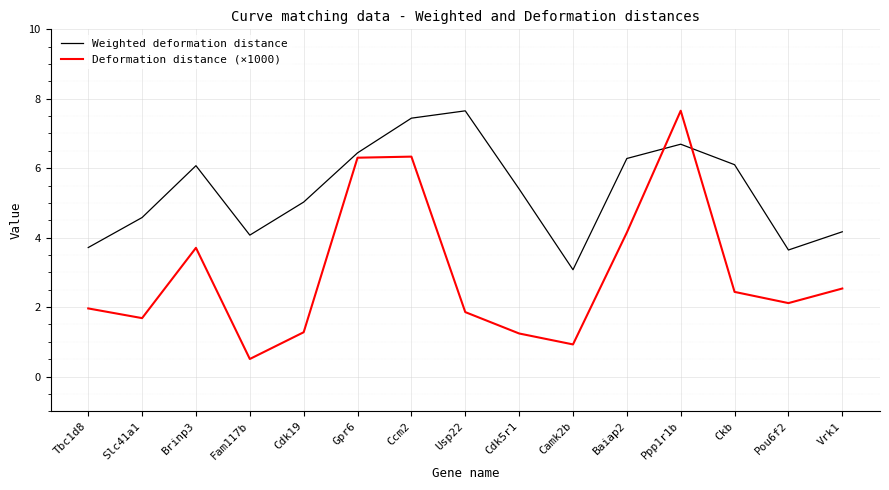

At Slc41a1, list the series in order from largest to smallest.

Weighted deformation distance, Deformation distance (×1000)